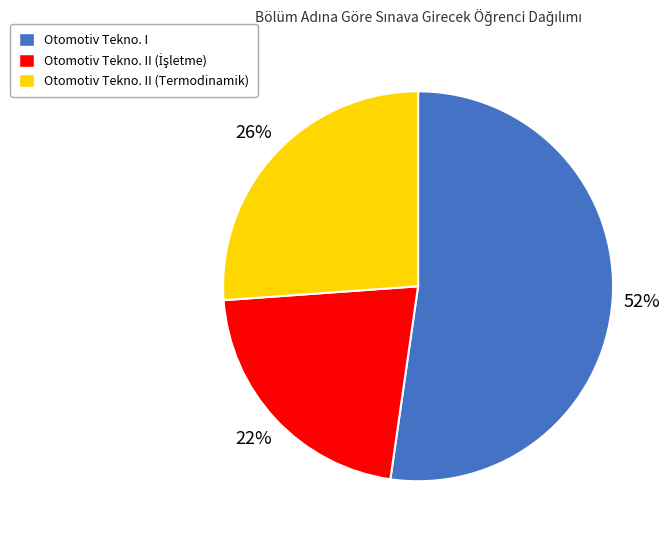

Count the number of slices in the pie.

3